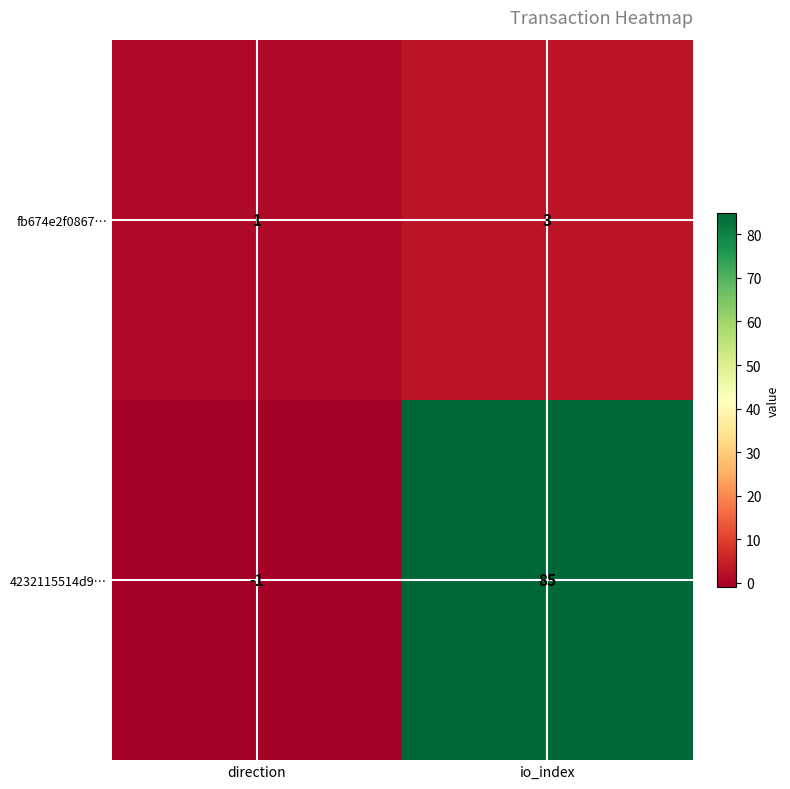

Which series has the largest total across all categories?

4232115514d9…